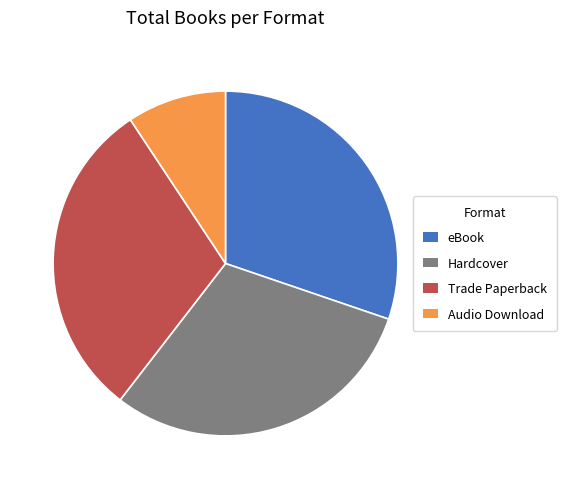

Between Audio Download and Hardcover, which is larger?

Hardcover